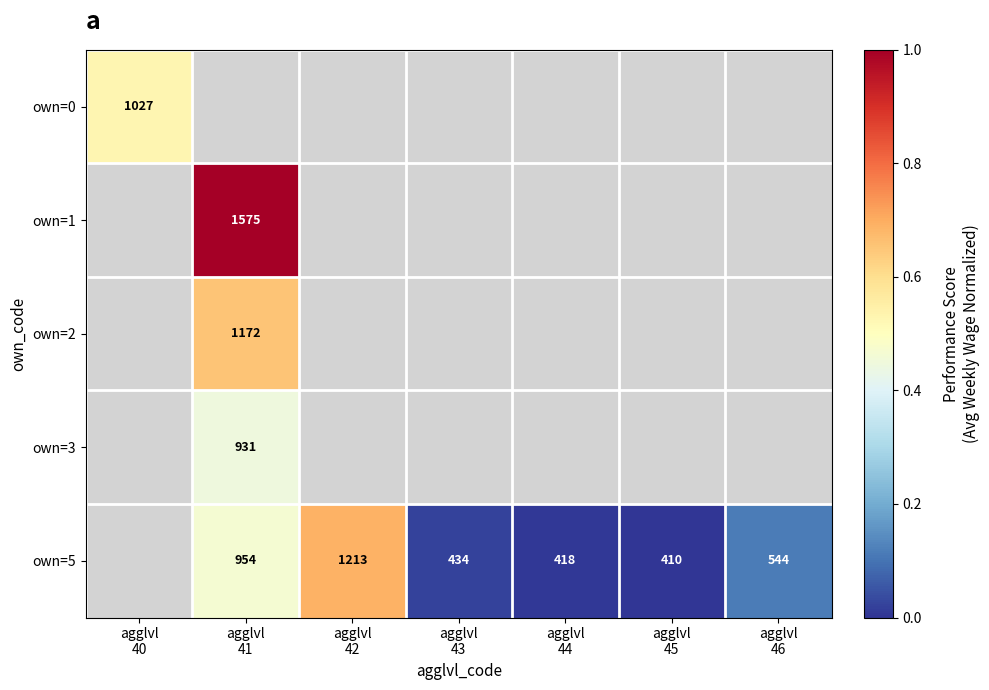

At how many categories does at least one series exceed 0?

6